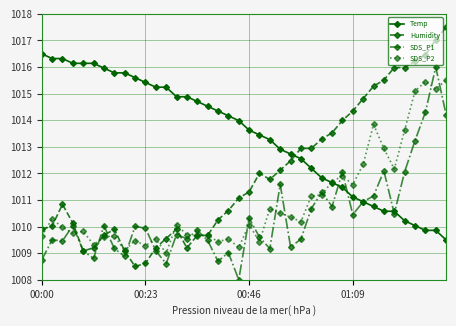

True or false: Humidity has more than 1 interior local peaks.

True